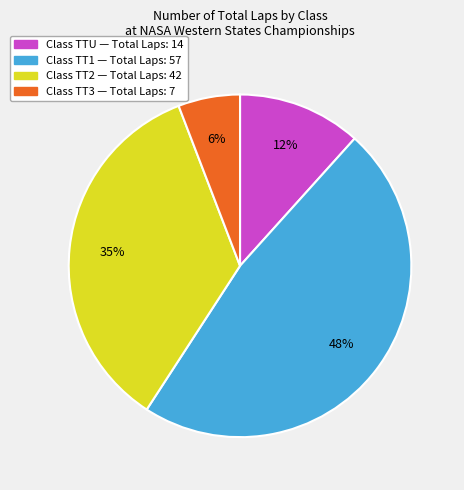

Does any single category account for the majority?

No